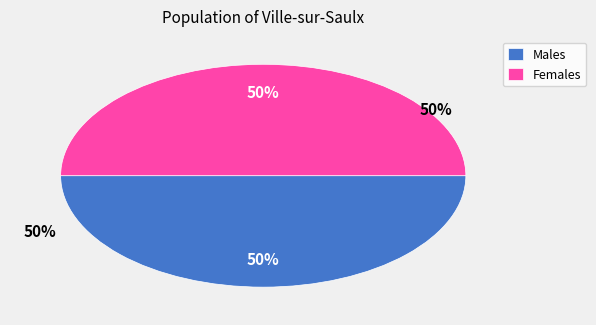

Between 4 and 8, which is larger?

8